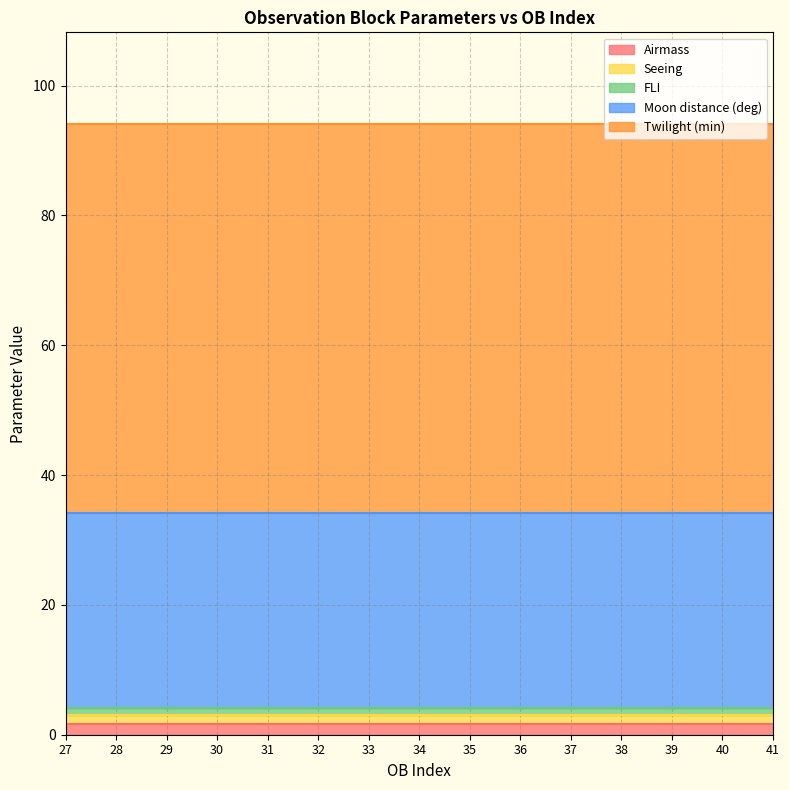

The Seeing series shows 1.4 at 38. True or false?

True